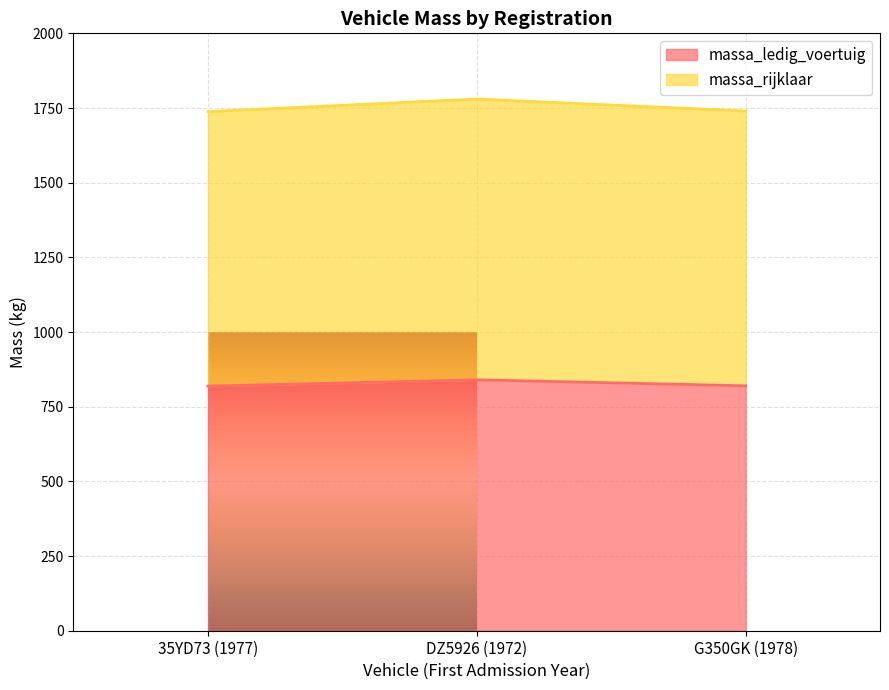

What is the label of the 1st point from the right?

G350GK (1978)